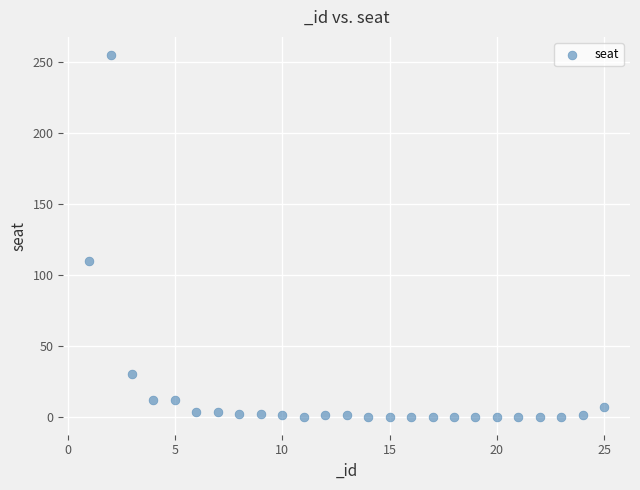

What Y value in the scatter plot is closest to 127?

110